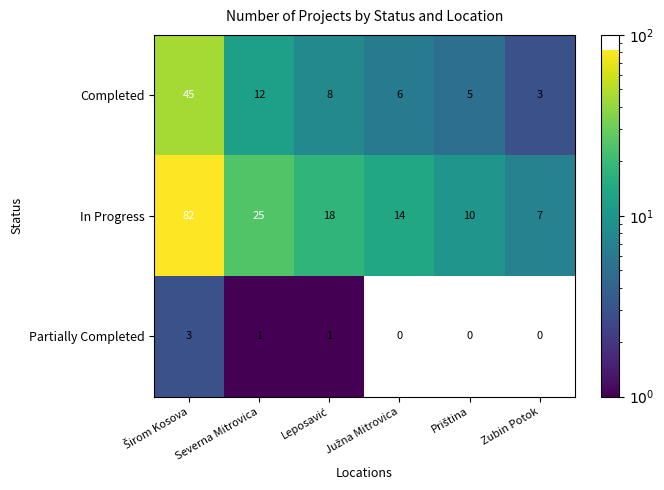

What is the average value of the Completed series?

13